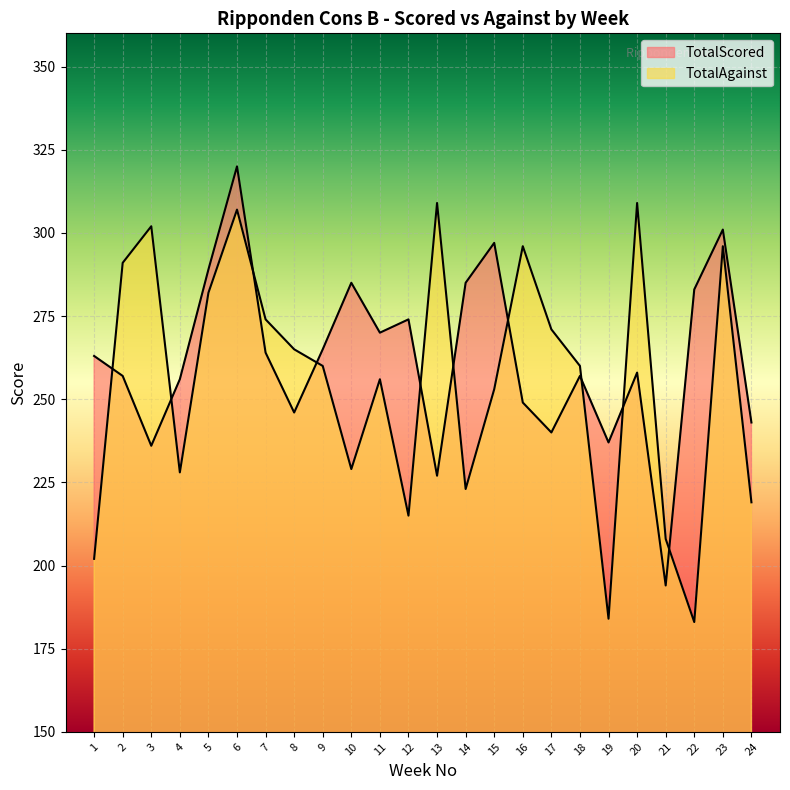

At which label does TotalAgainst reach its minimum?

22